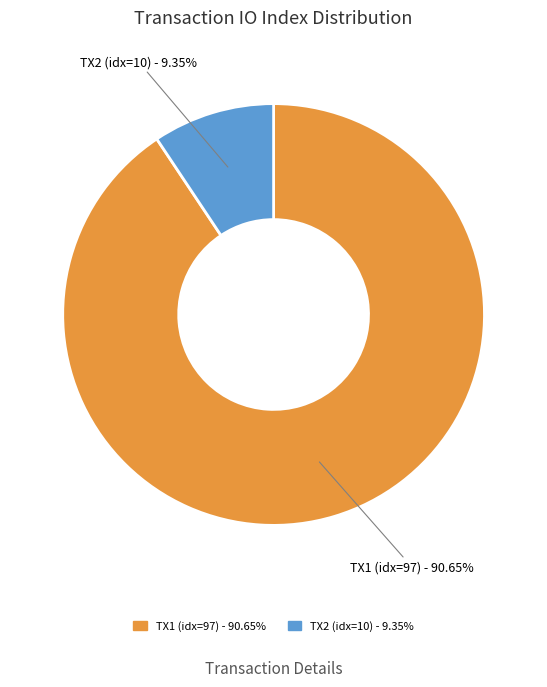

Is there a majority slice in this chart?

Yes